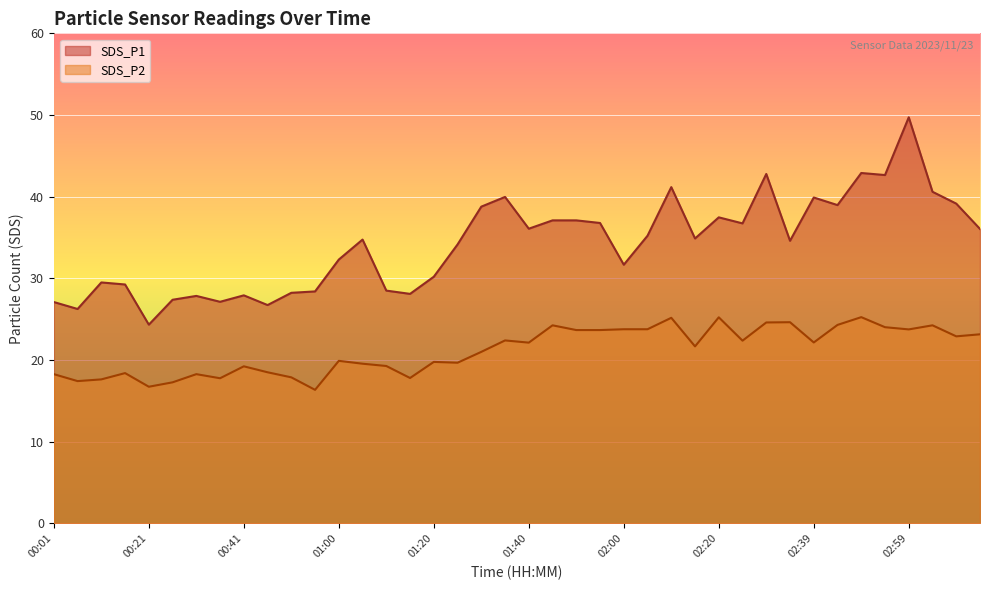

Between 00:41 and 02:59, which series saw the biggest shift?

SDS_P1